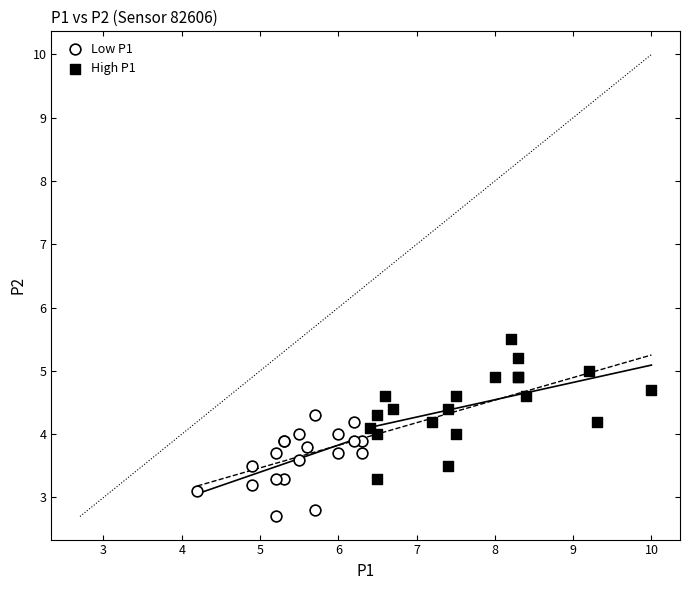

Which series contains the lowest Y value?

Low P1